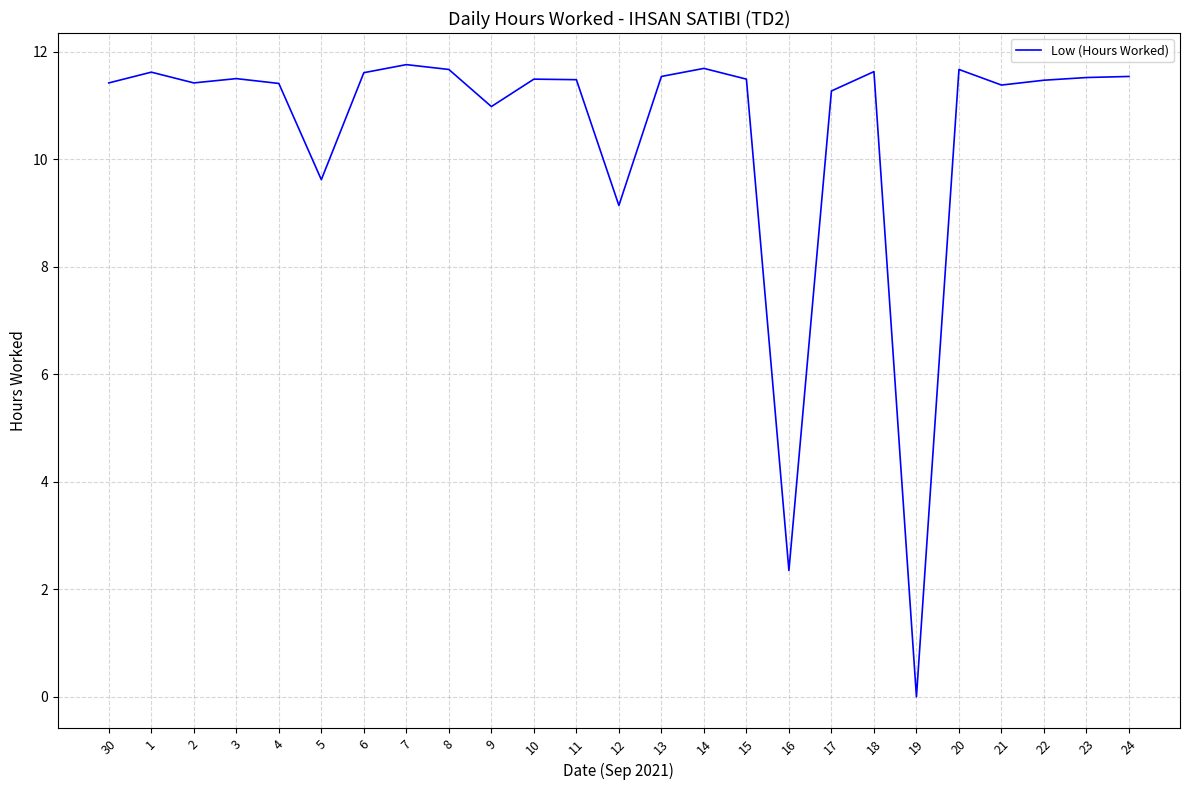

Approximately how many times larger is the value at 24 compared to 16?

4.9